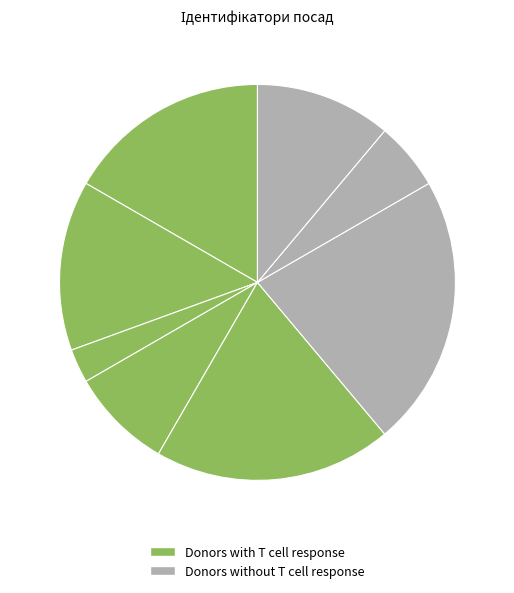

Count the number of slices in the pie.

8